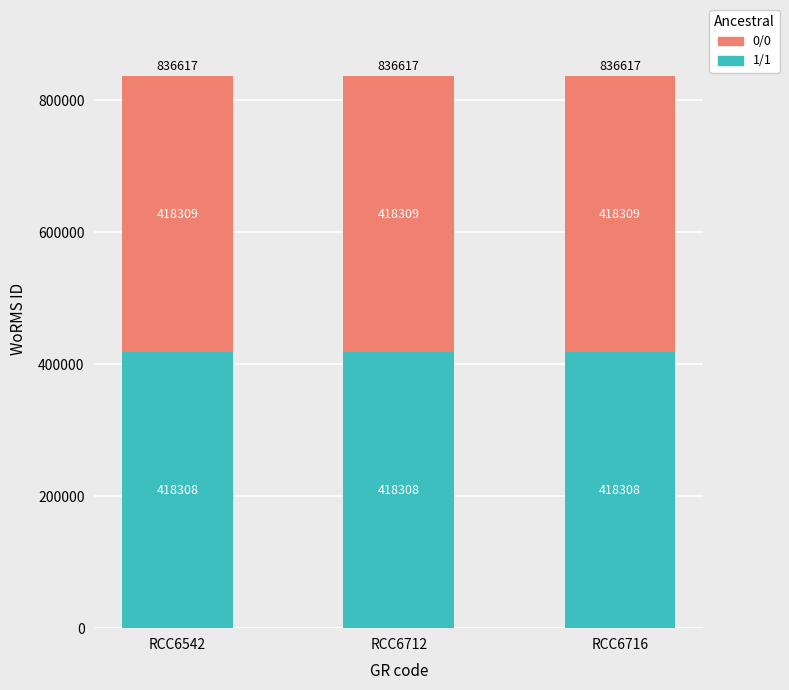

True or false: 1/1 has a value of 418308 at RCC6542.

True